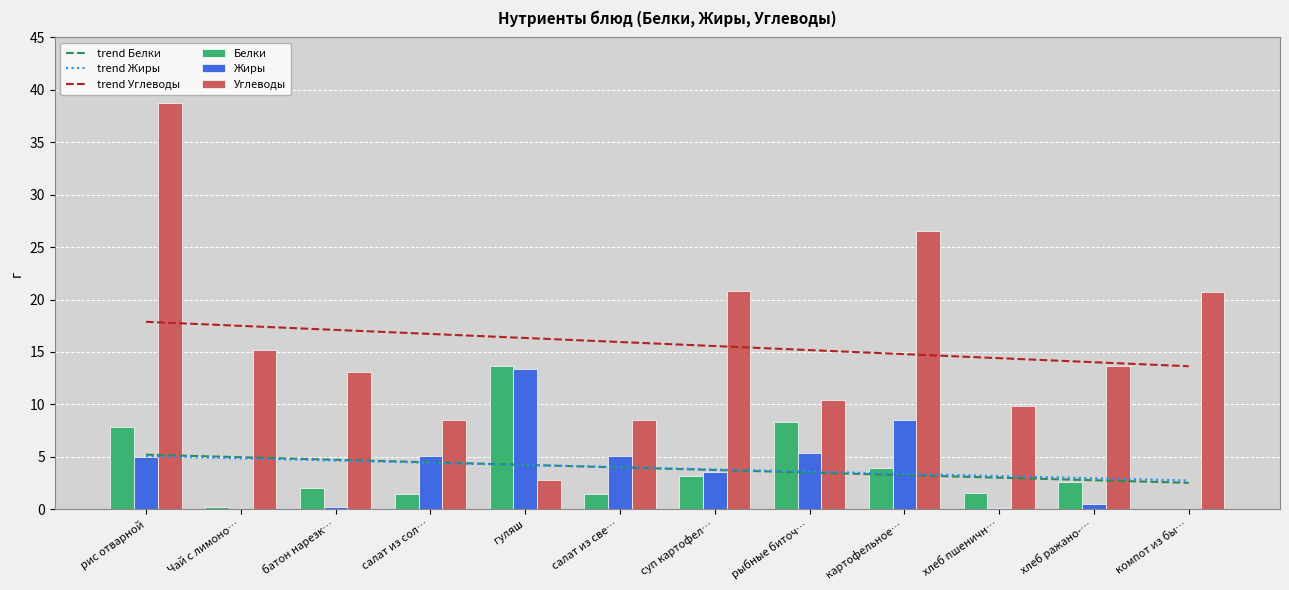

What is the maximum value for Углеводы?

38.8